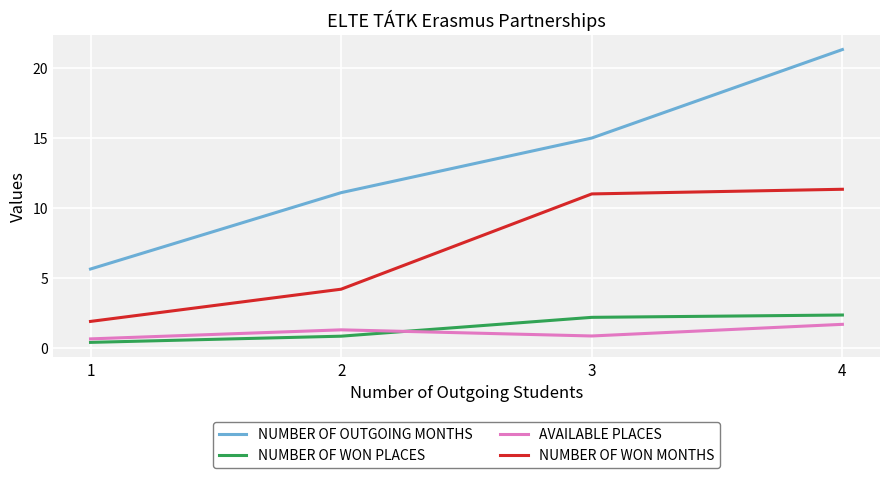

Is this an area chart (filled region under the line)?

No